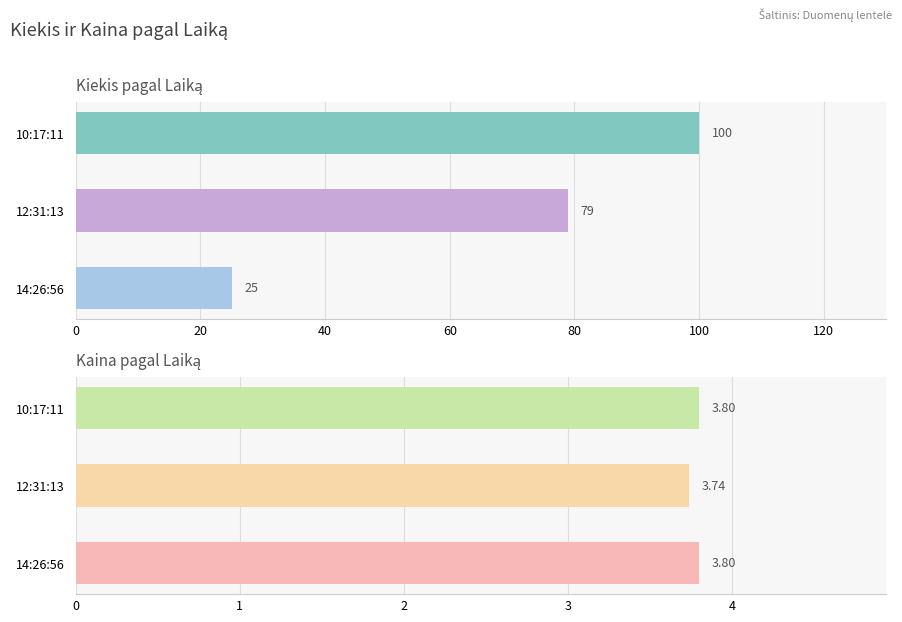

Is the value of Kaina at 12:31:13 greater than the value of Kiekis at 14:26:56?

No